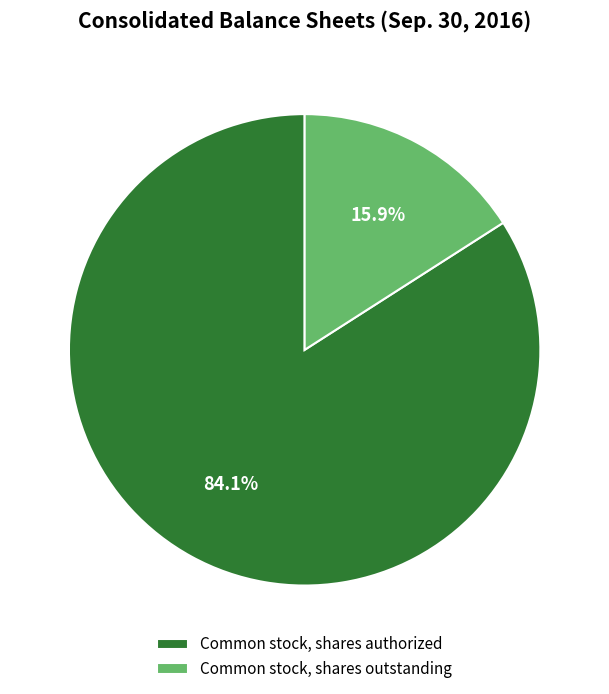

Is there any slice that represents more than half of the pie?

Yes